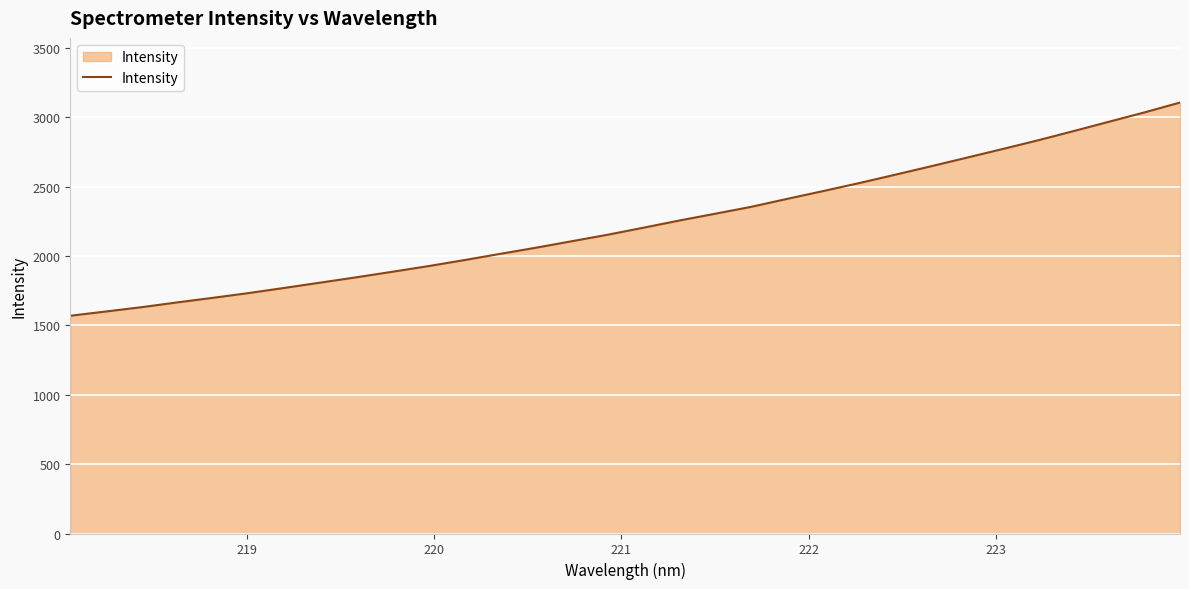

Reading left to right, list all the values displayed in this chart.

1570.0	1600.9	1632.1	1666.8	1699.9	1734.4	1771.7	1809.7	1848.0	1887.5	1928.2	1971.3	2016.2	2060.7	2107.4	2154.0	2204.8	2256.4	2305.3	2354.7	2411.8	2467.7	2524.9	2584.7	2645.5	2707.4	2769.7	2833.1	2899.9	2968.0	3035.8	3107.4